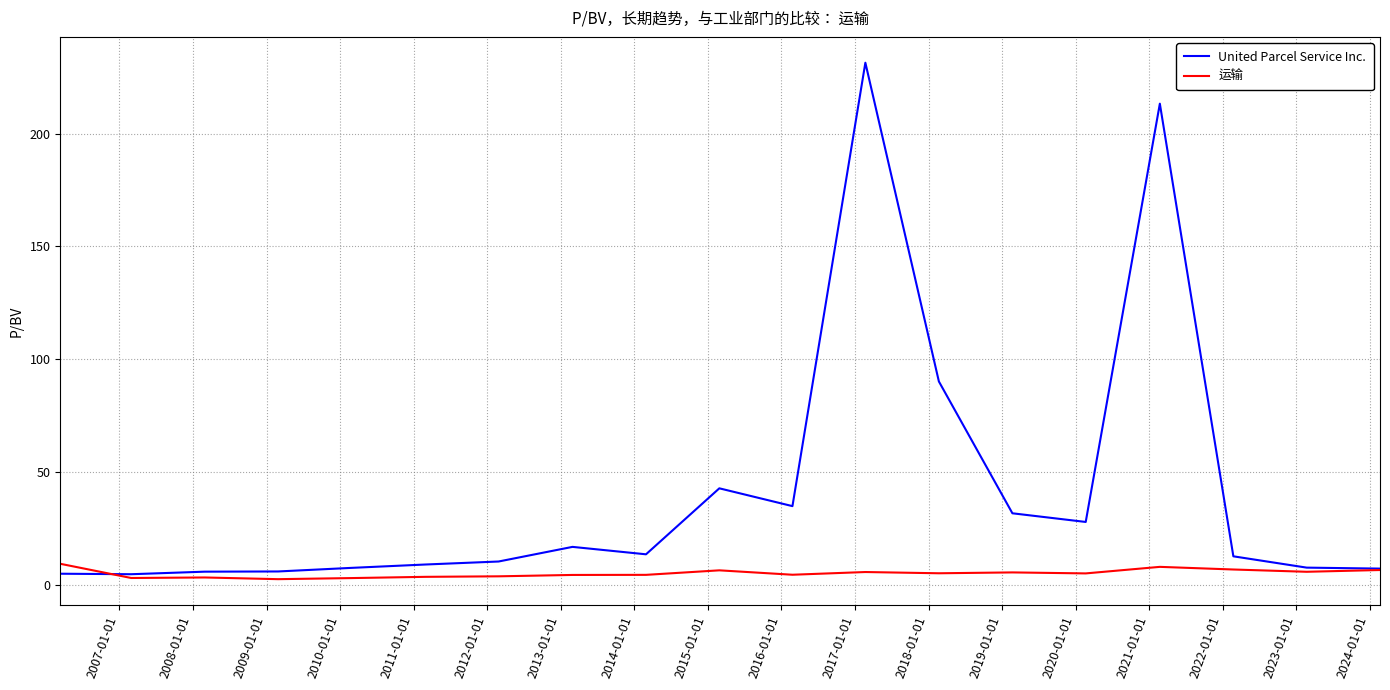

What is the maximum value shown in the chart?

231.4